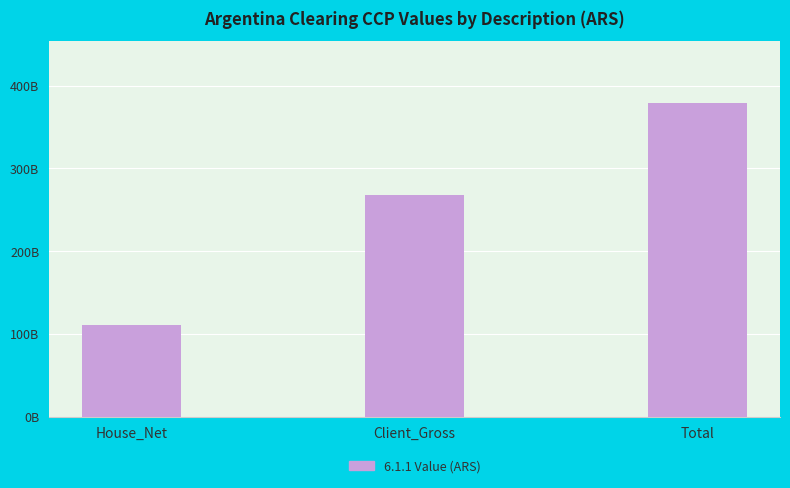

What is the value of the 1st bar from the left?

110419066360.4